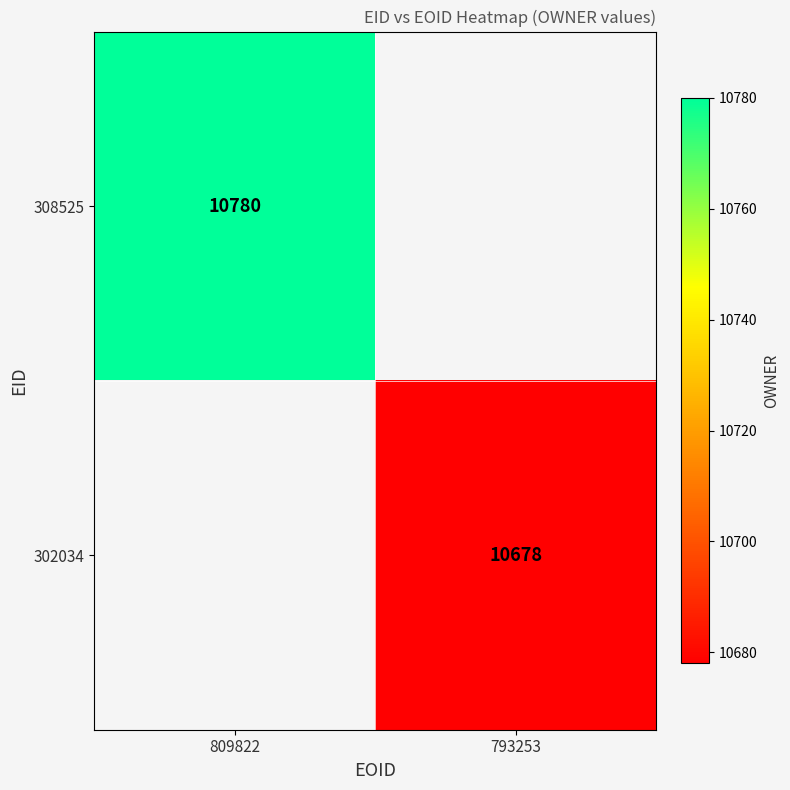

Is the value of 308525 at 809822 greater than the value of 302034 at 793253?

Yes